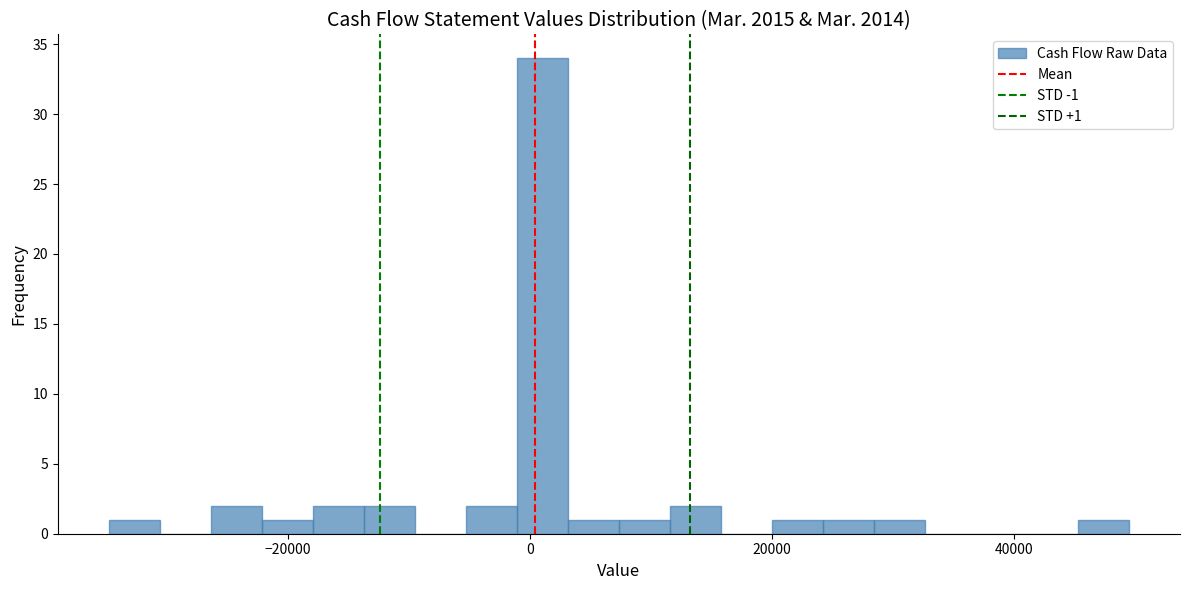

Around what value on the x-axis is the tallest bar? Give the approximate position of its centre, as read against the axis.

2000